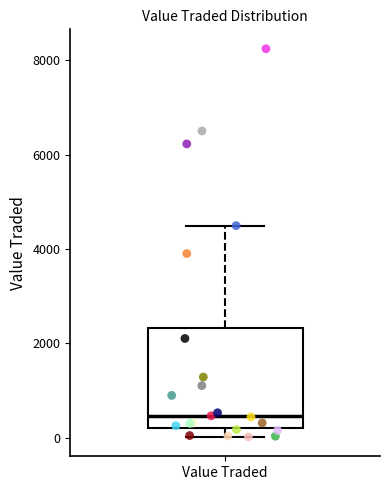

Transcribe this box plot: give where the median line is, the range the box spans, and where the two whiskers end, as read against the y-axis. The values are not printed on the chart, so give them approximately, as read against the axis.

median 400, box 200 to 2400, whiskers 0 to 4400